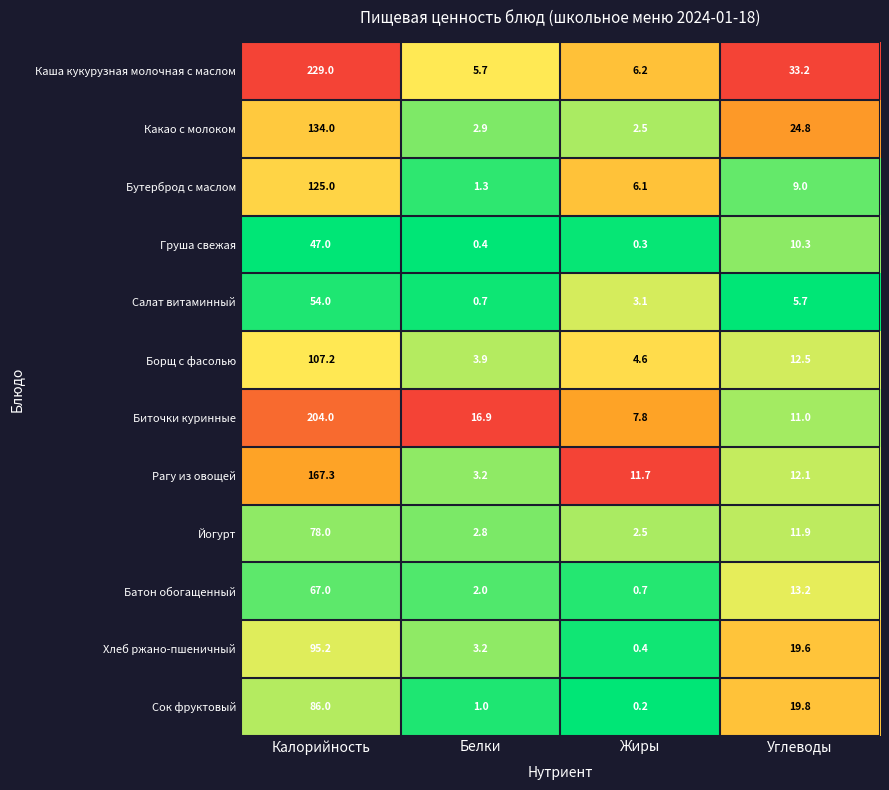

At which category does the chart reach its peak across all series?

Калорийность